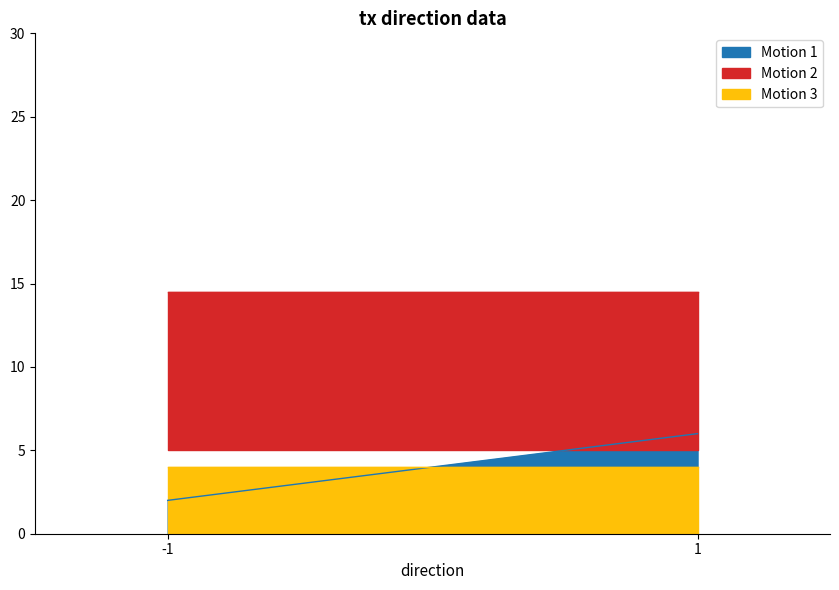

What are all the series names shown in the legend?

Motion 1, Motion 2, Motion 3